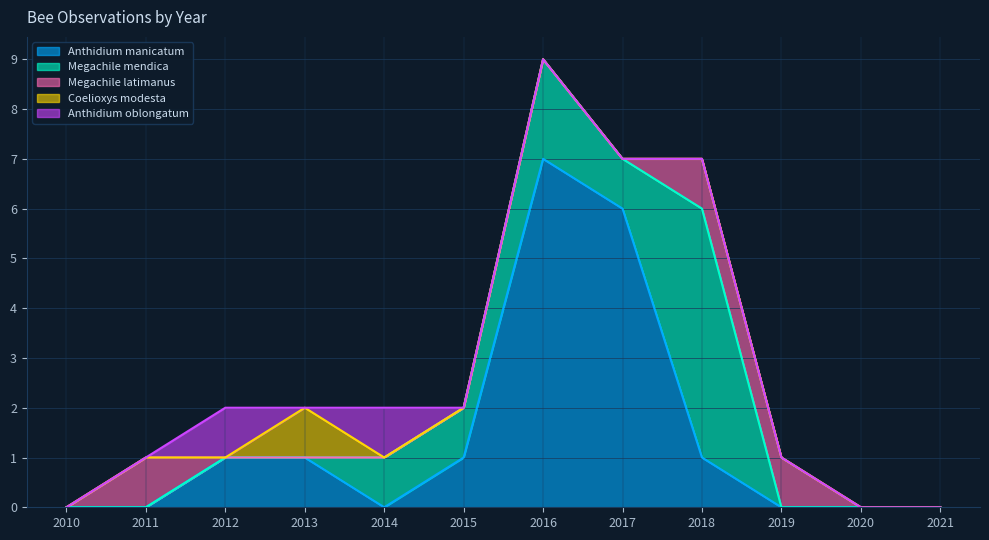

How many lines are shown in the chart?

5